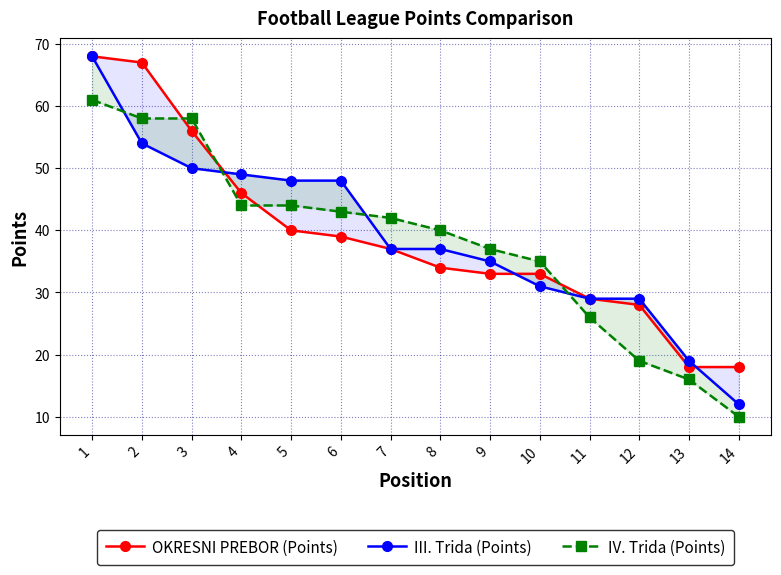

What is the sum of the III. Trida (Points) values at 6 and 5?

96